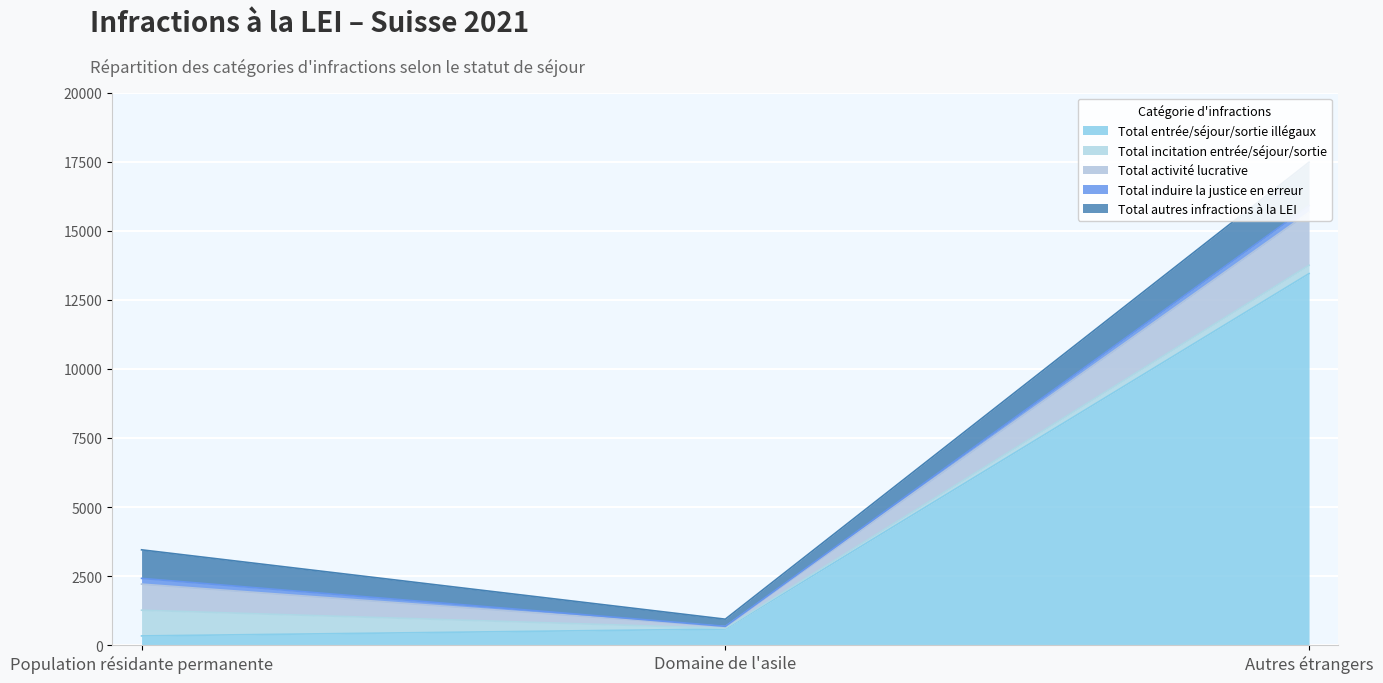

What is the label of the 1st point from the right?

Autres étrangers